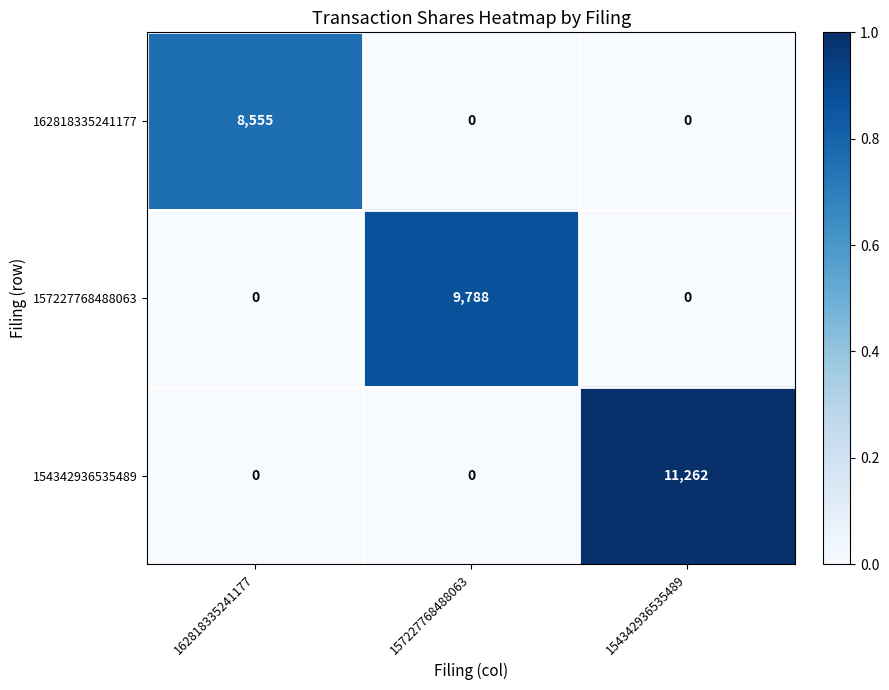

Between 162818335241177 and 154342936535489, which series saw the biggest shift?

154342936535489